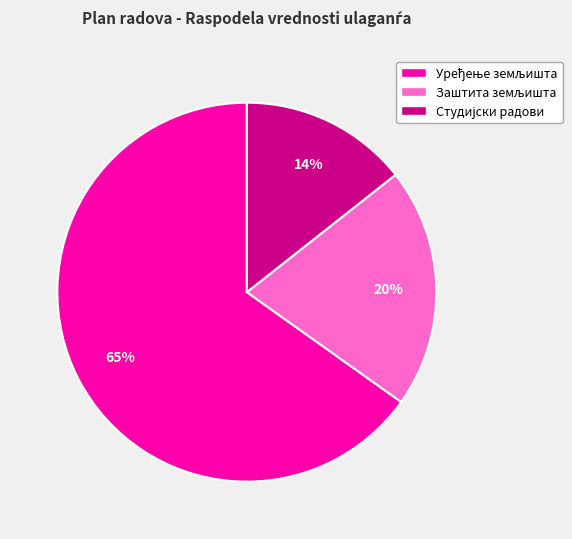

To the nearest percent, what is the average slice percentage?

33%